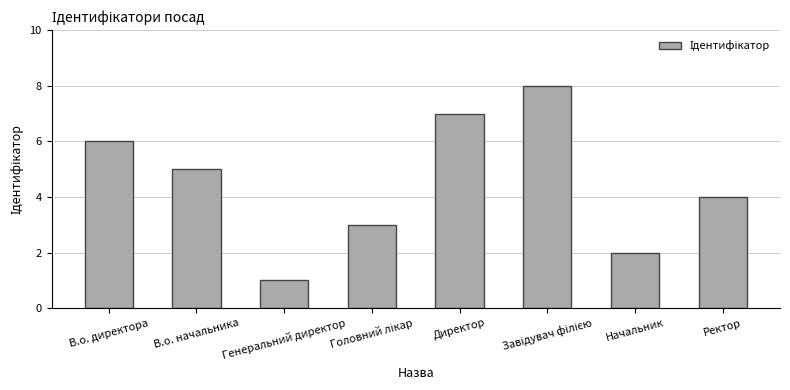

What is the ratio of the value at Директор to the value at В.о. директора?

1.2